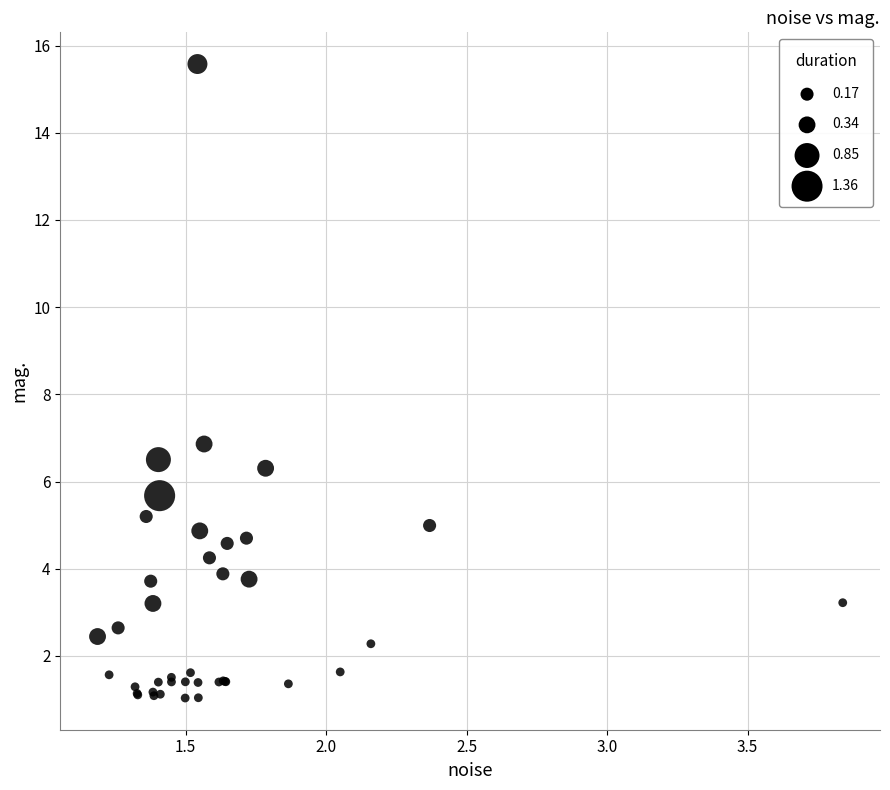

What Y value in the scatter plot is closest to 8?

6.9